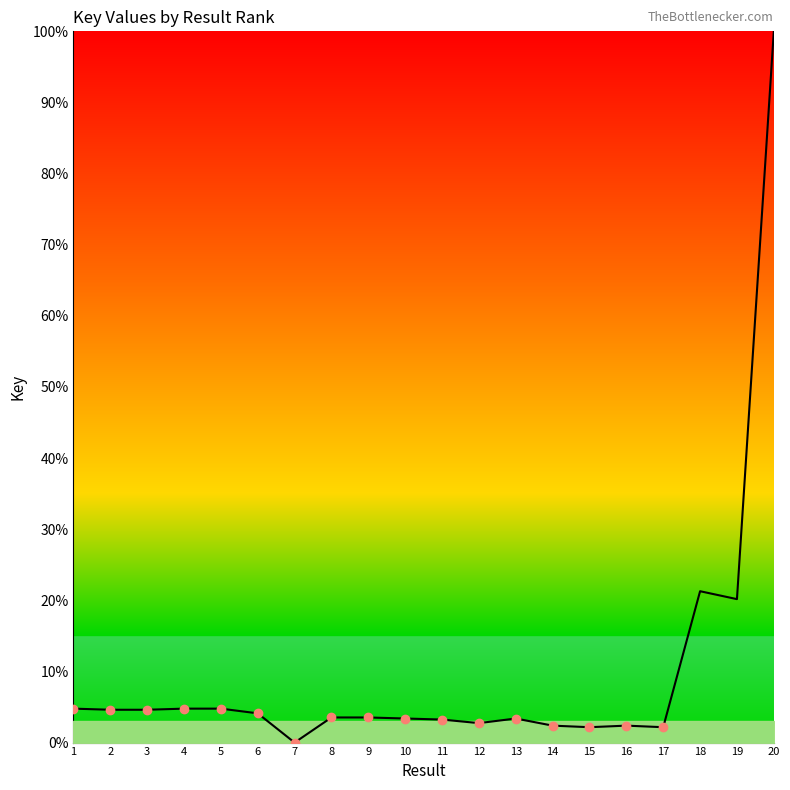

Where is the first local maximum?

4